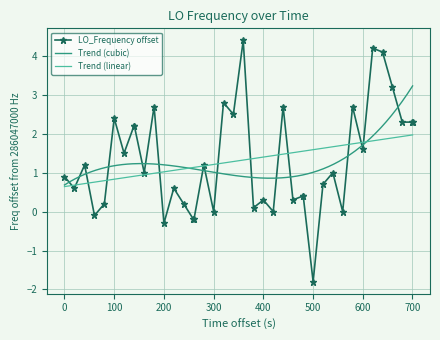

True or false: LO_Frequency offset has more than 2 interior local peaks.

True